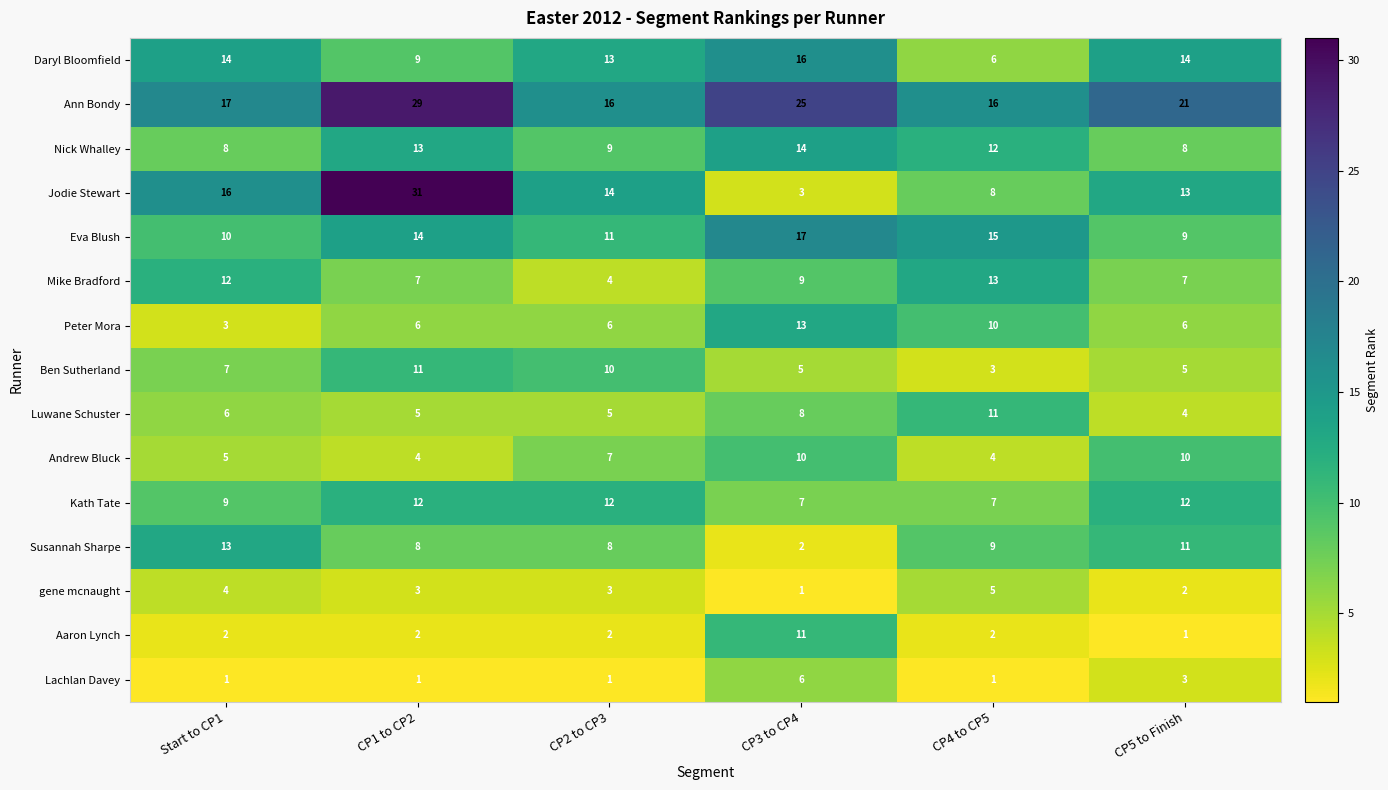

Count the number of data series in this chart.

15